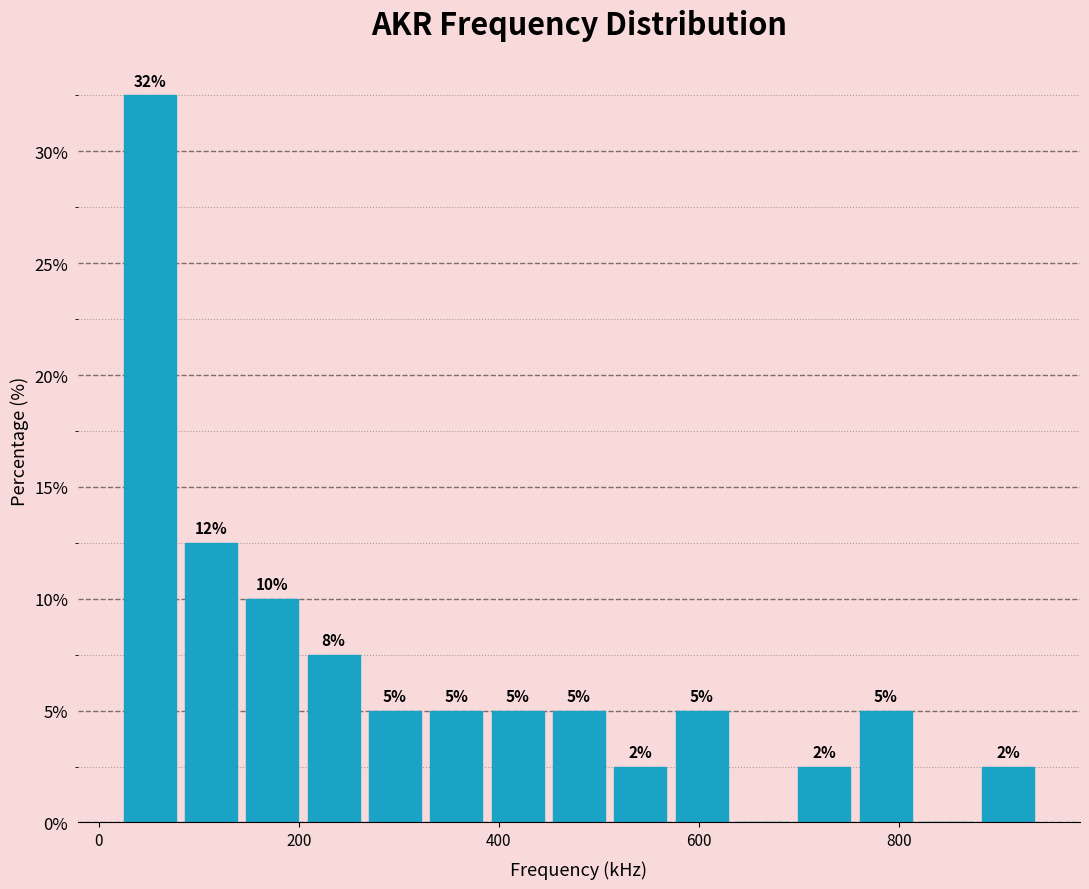

Around what value on the x-axis is the tallest bar? Give the approximate position of its centre, as read against the axis.

60